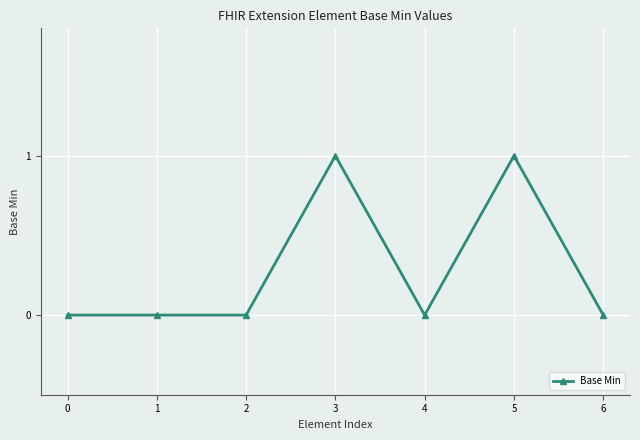

Which has a higher value, 1 or 3?

3